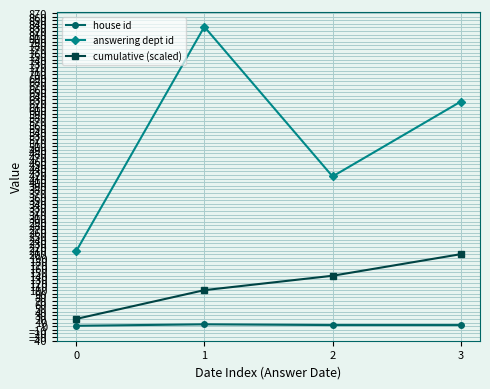

True or false: house id has a value of 1 at 0.

True